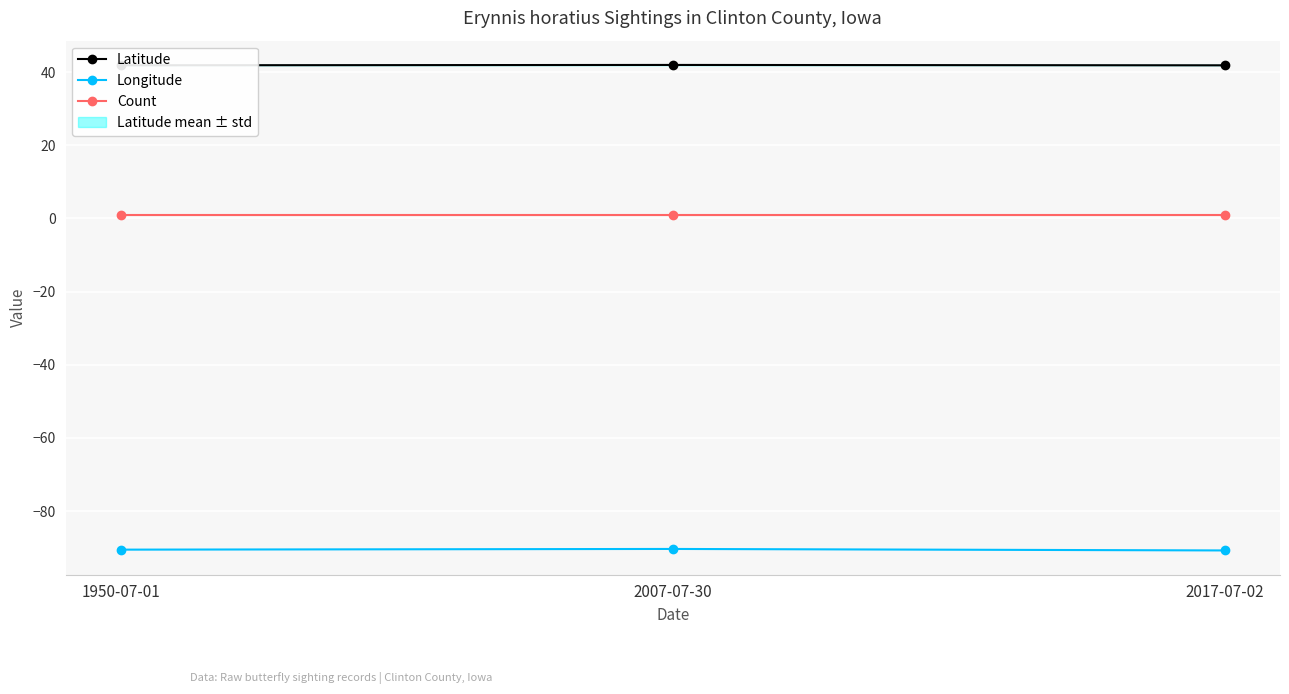

What position from the left is 1950-07-01?

1